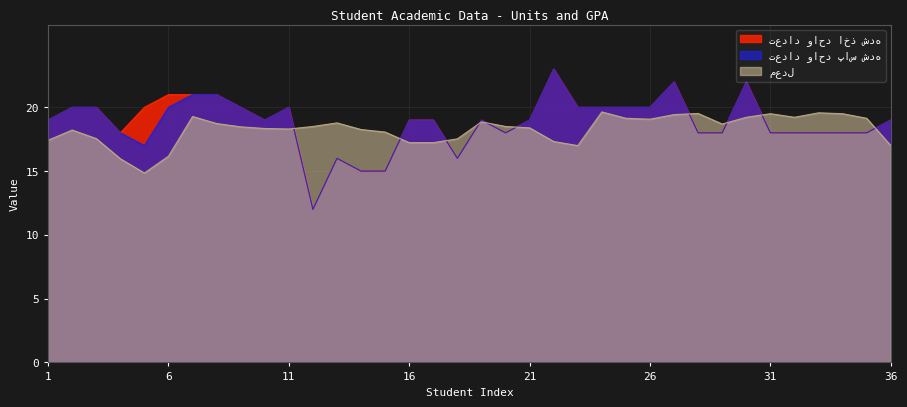

What is the difference between the maximum and minimum values in the معدل series?

4.8